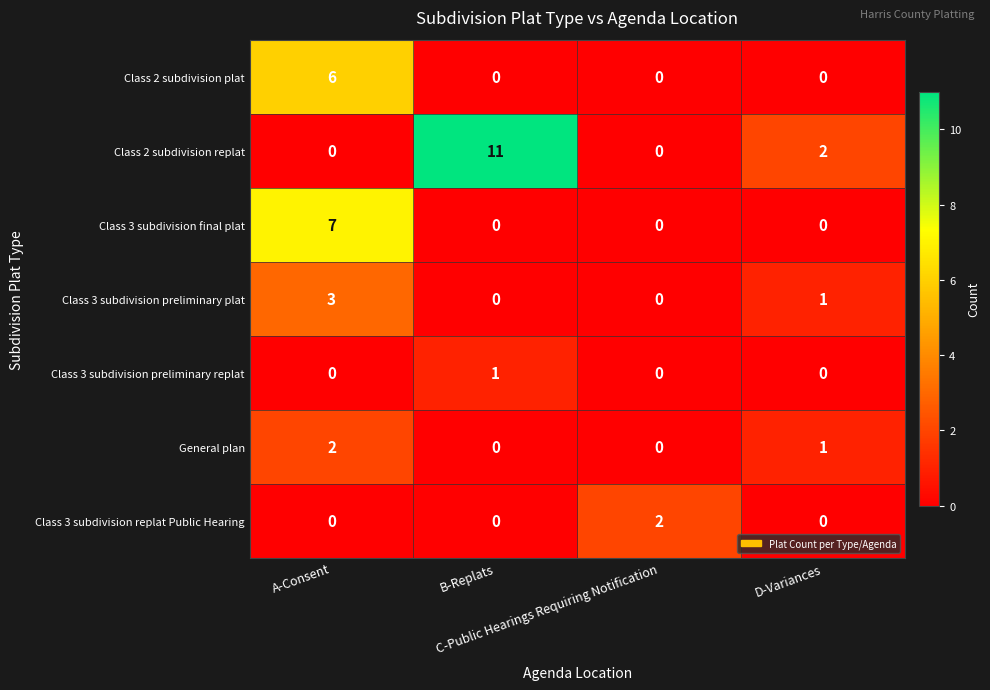

At how many categories does at least one series exceed 0?

4